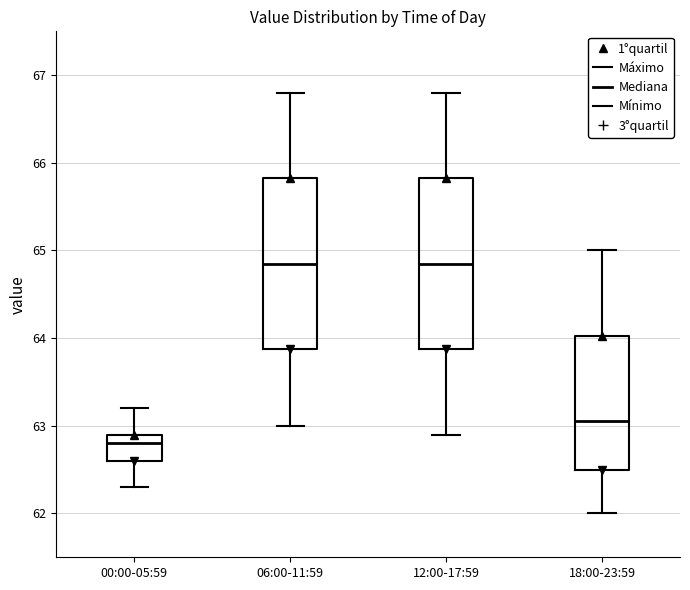

Which box has the lowest median line?

00:00-05:59